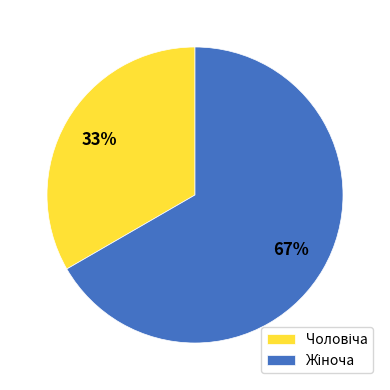

Is there a majority slice in this chart?

Yes